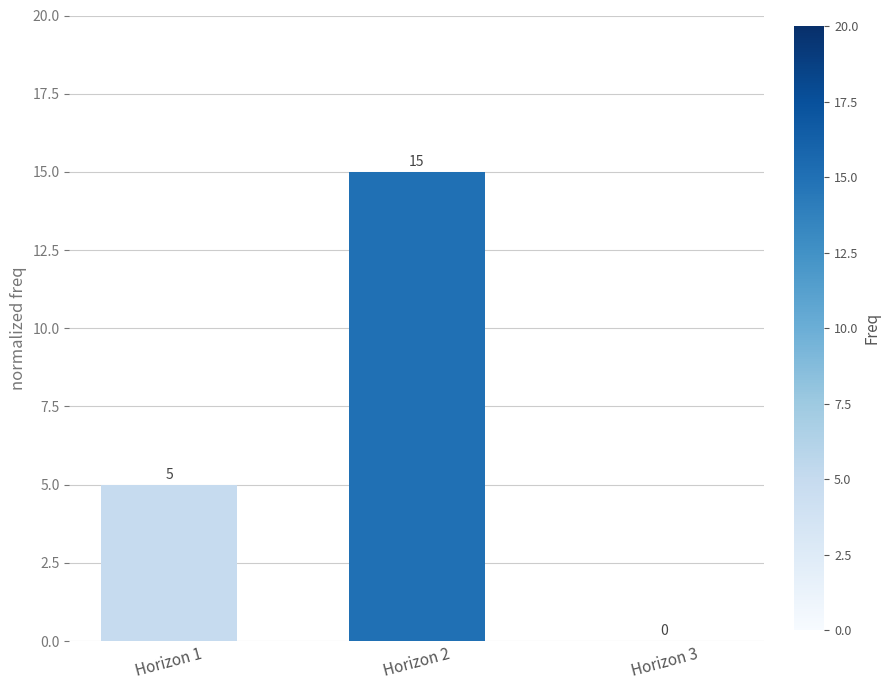

Is it true that the value at Horizon 2 is 15?

True